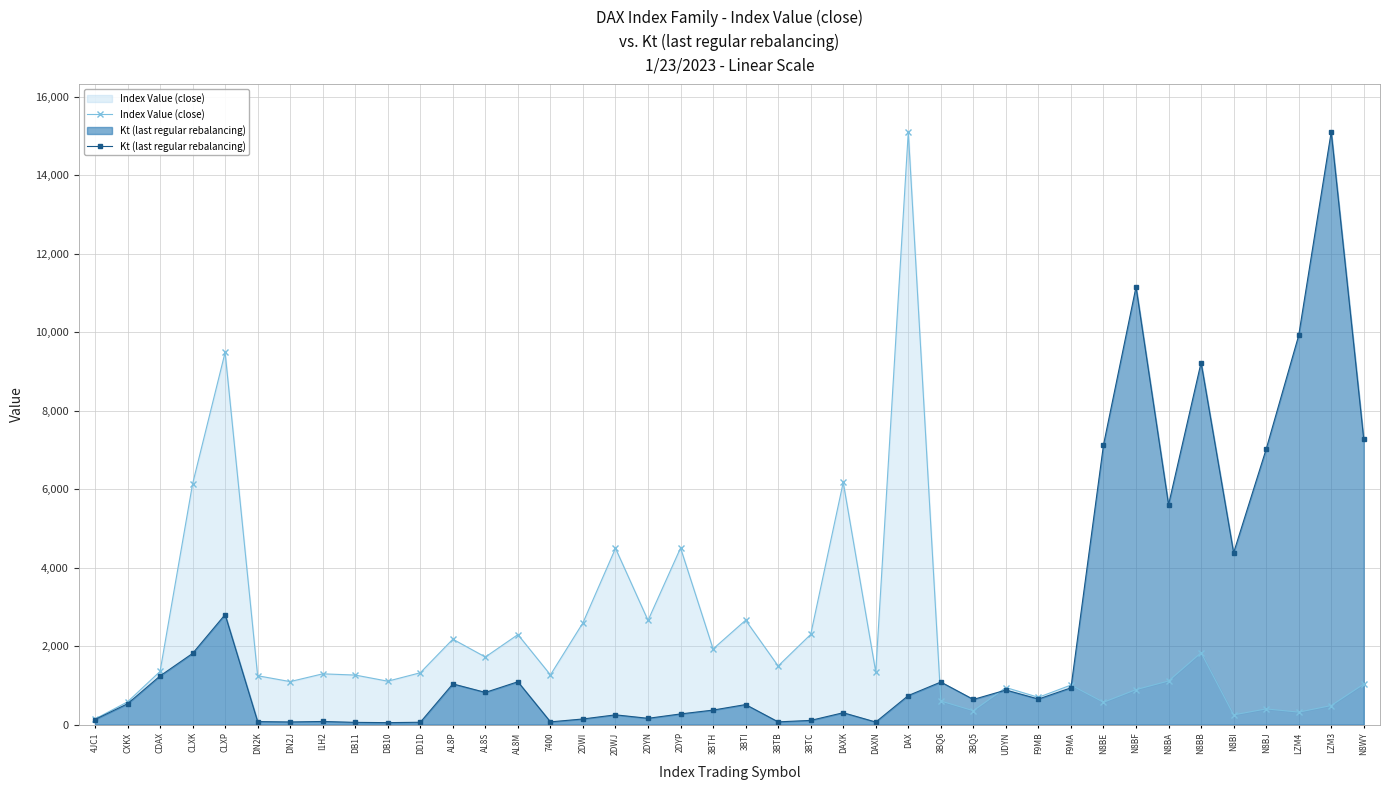

What is the sum of the Index Value (close) values at 2DYN and N8BE?

3226.0